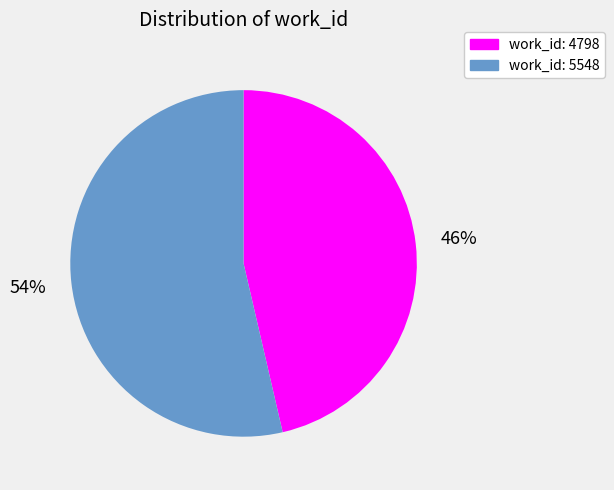

How many segments does this pie chart have?

2